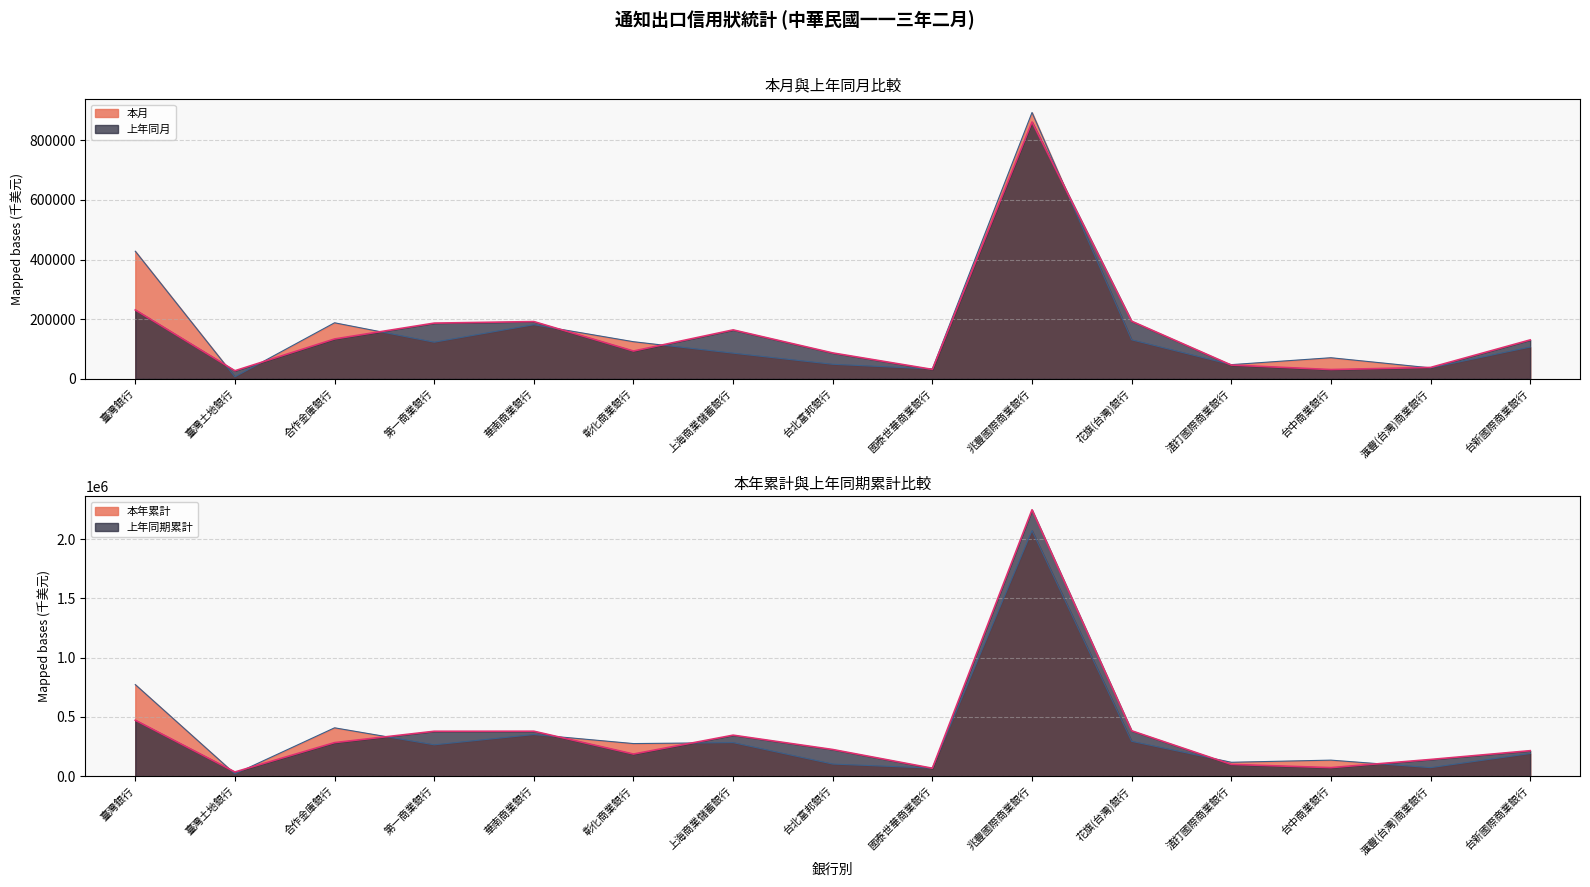

Is it true that 本年累計 equals 34473 at 臺灣土地銀行?

False